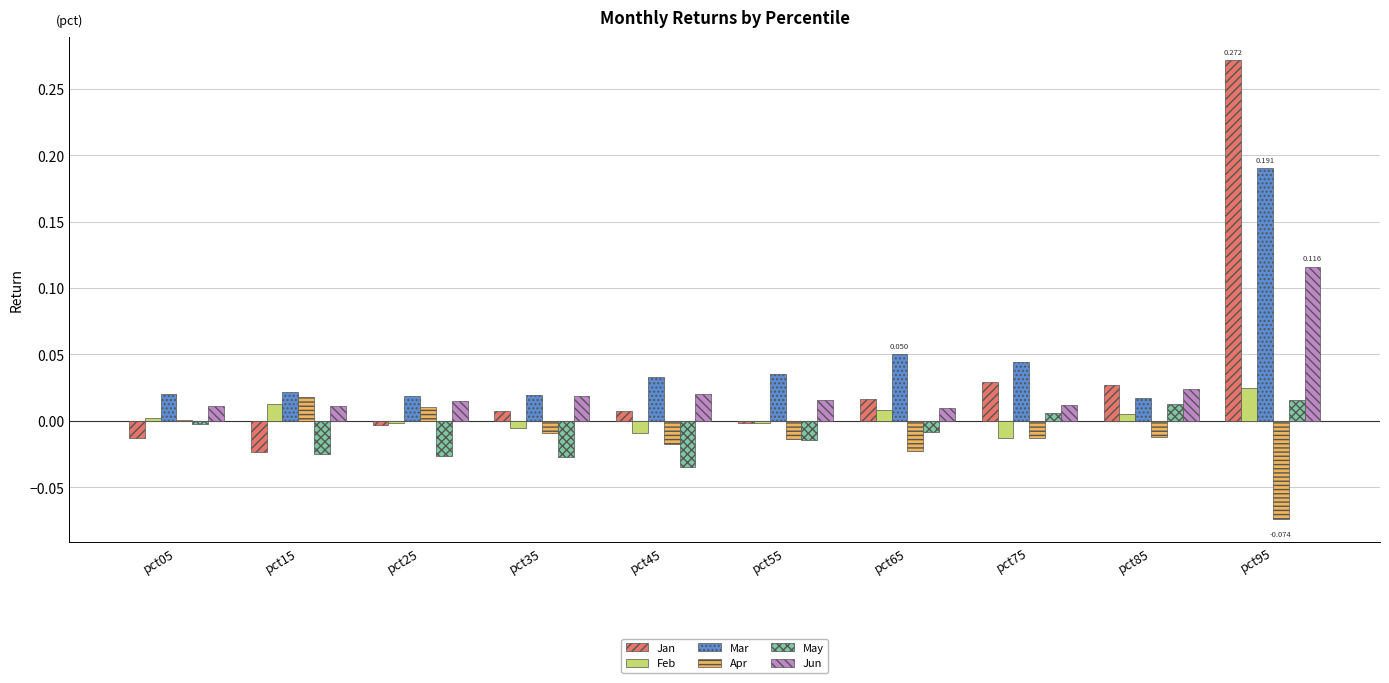

Between pct65 and pct75, which series saw the biggest shift?

Feb